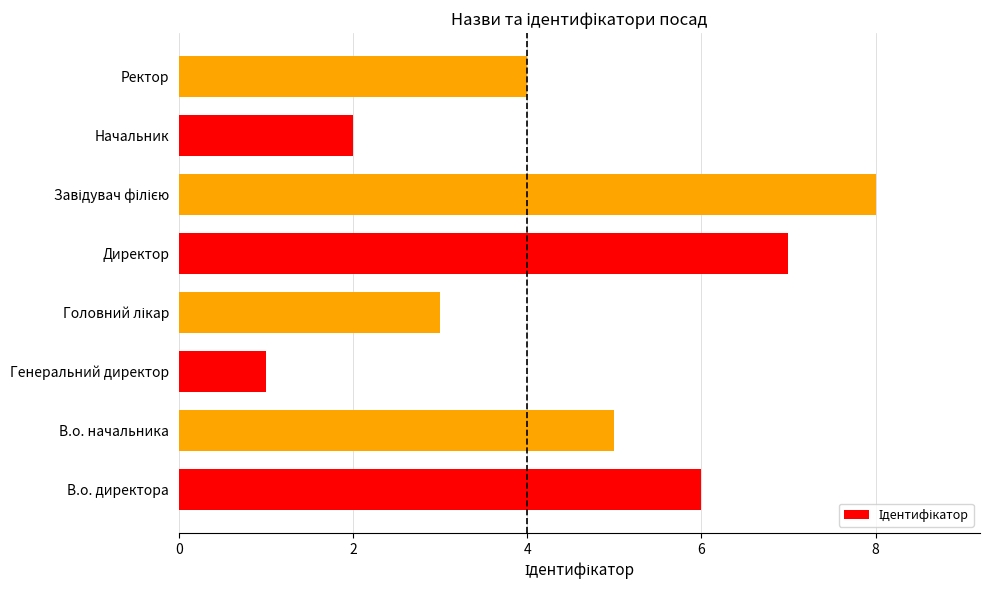

What is the smallest value displayed?

1